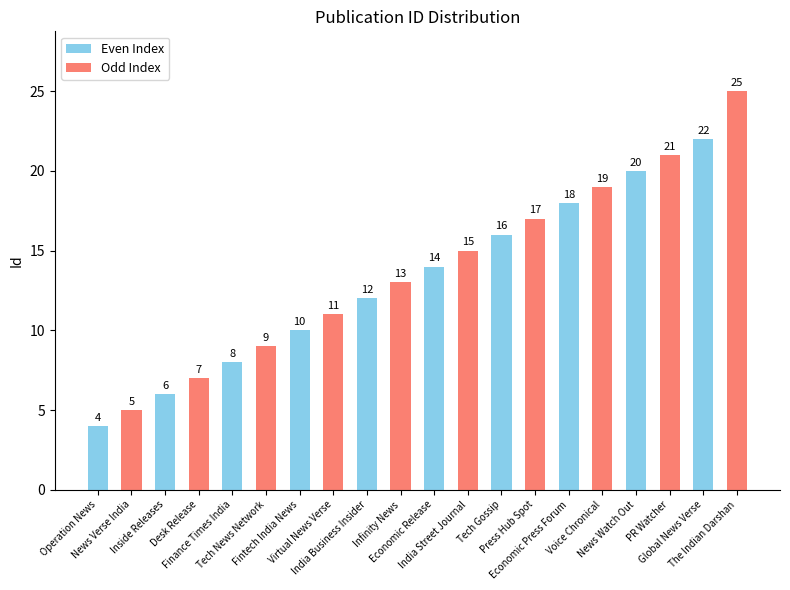

How many values are below 14?

10